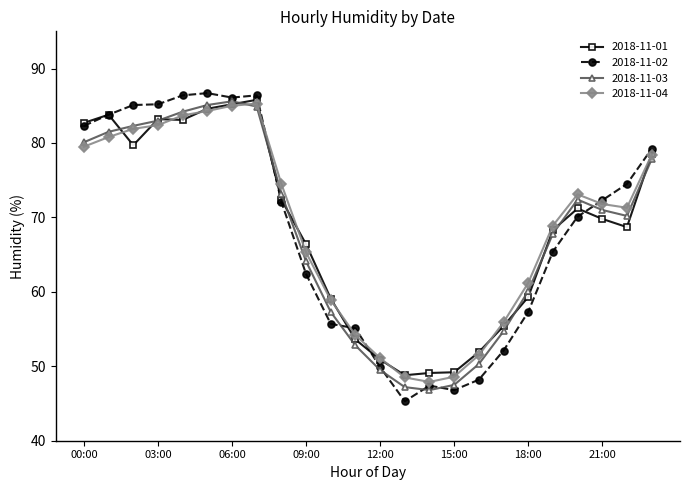

True or false: 2018-11-03 has more than 0 interior local peaks.

True